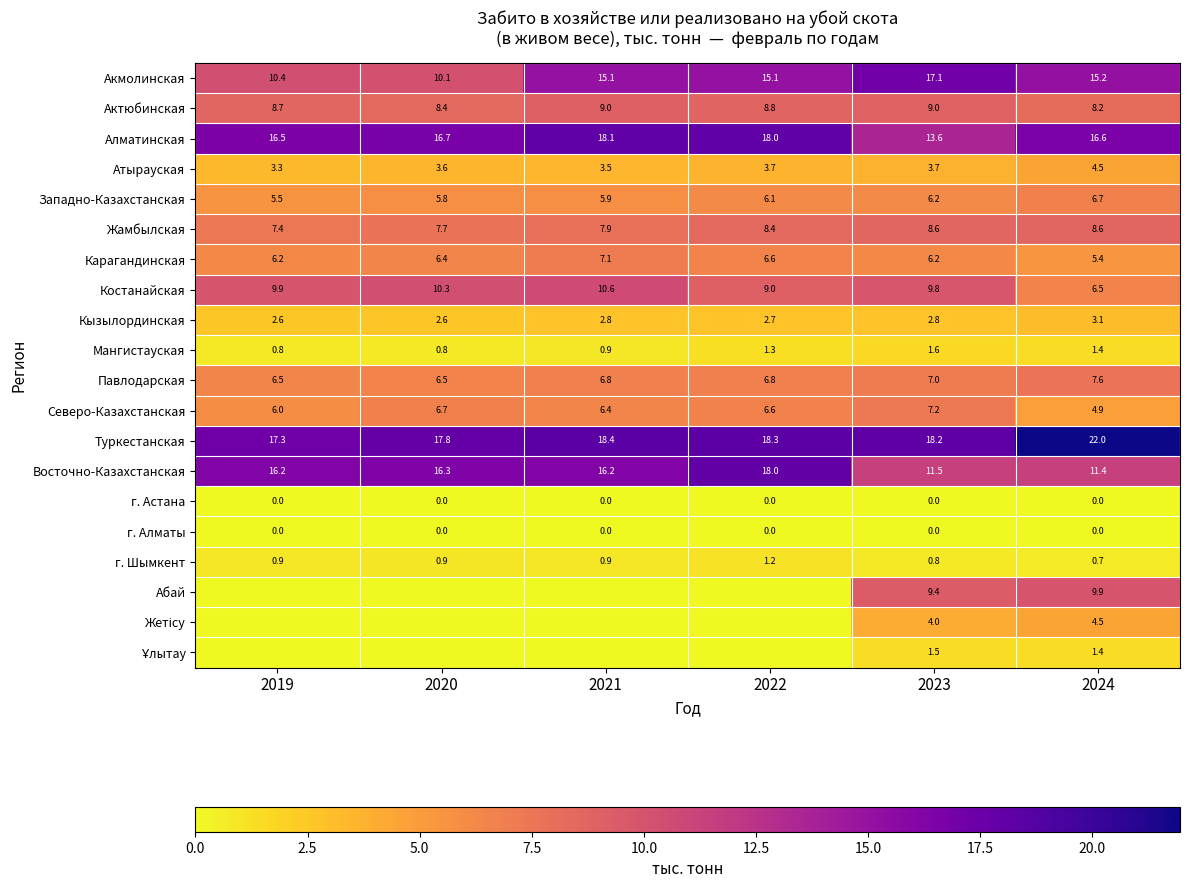

What is the total value across all series at 2019?

118.3